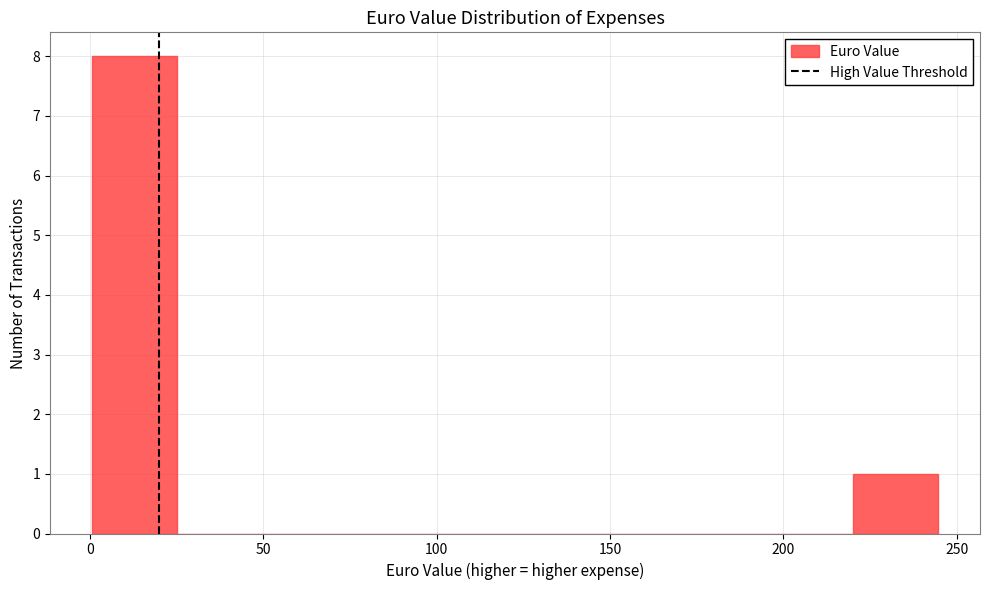

Reading left to right, list every bar in this chart as the range it spans on the x-axis followed by its height. Neither the bar edges nor the heights are printed on the chart, so give them approximately, as read against the axes.

0 to 25: 8
25 to 50: 0
50 to 75: 0
75 to 100: 0
100 to 125: 0
125 to 145: 0
145 to 170: 0
170 to 195: 0
195 to 220: 0
220 to 245: 1